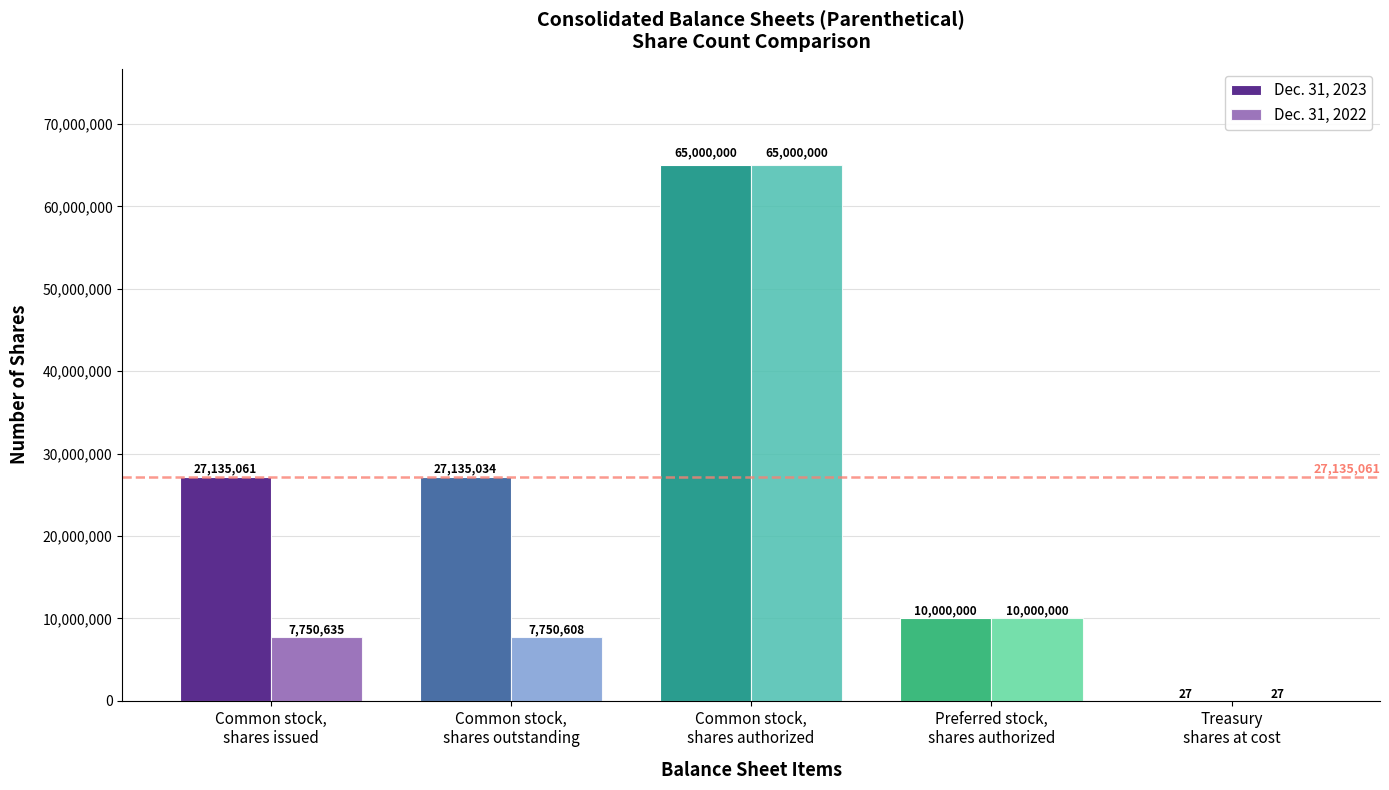

Which series has the largest total across all categories?

Dec. 31, 2023